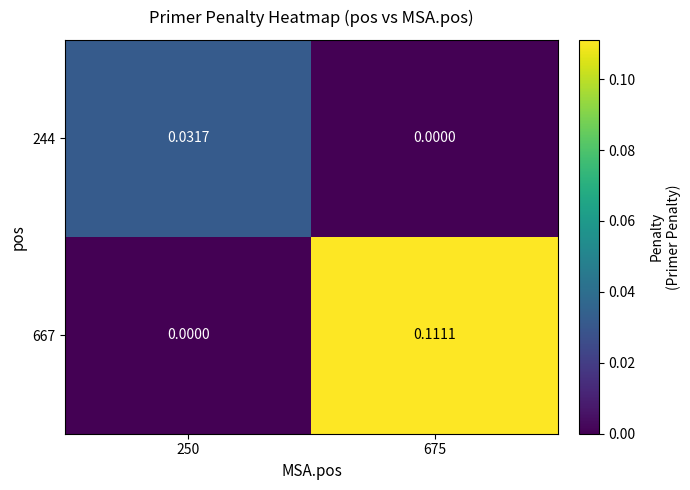

At how many categories does at least one series exceed 0?

2